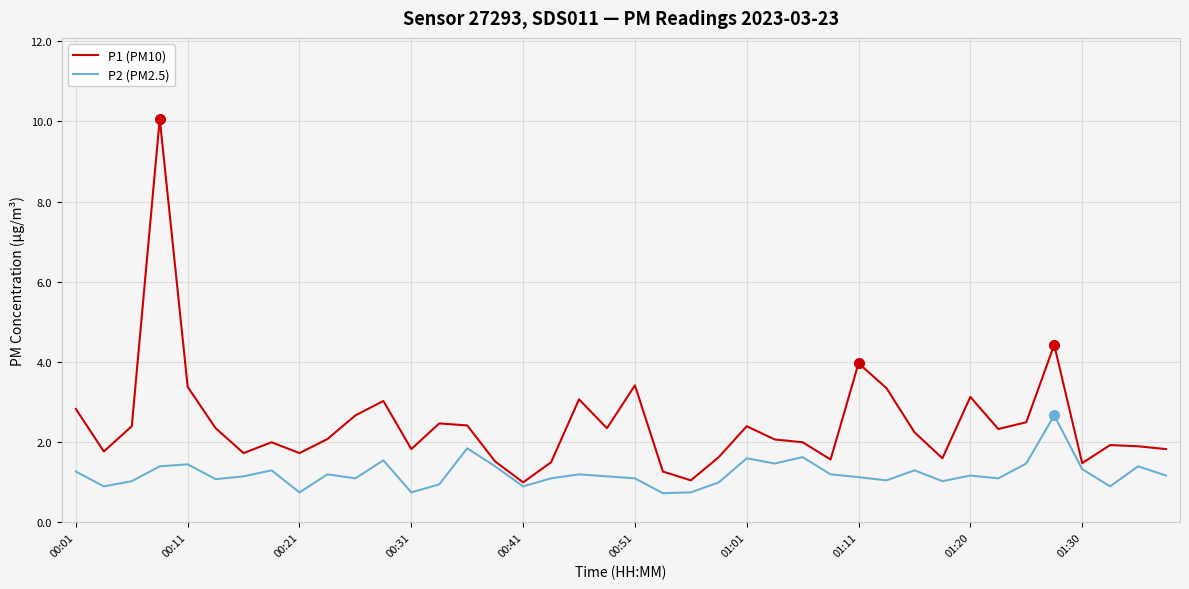

How many lines are shown in the chart?

2